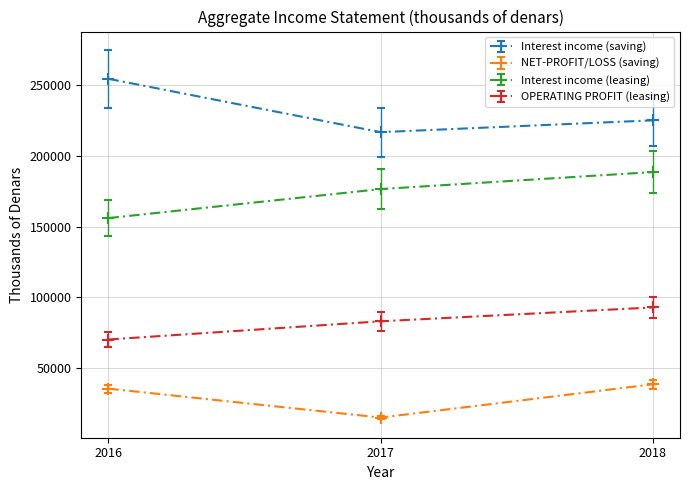

Which label corresponds to the smallest value in the chart?

2017